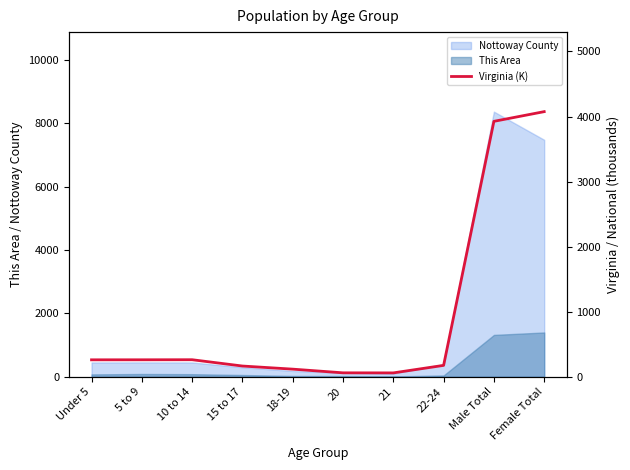

Where is Nottoway County nearest to the value 4236?

Female Total